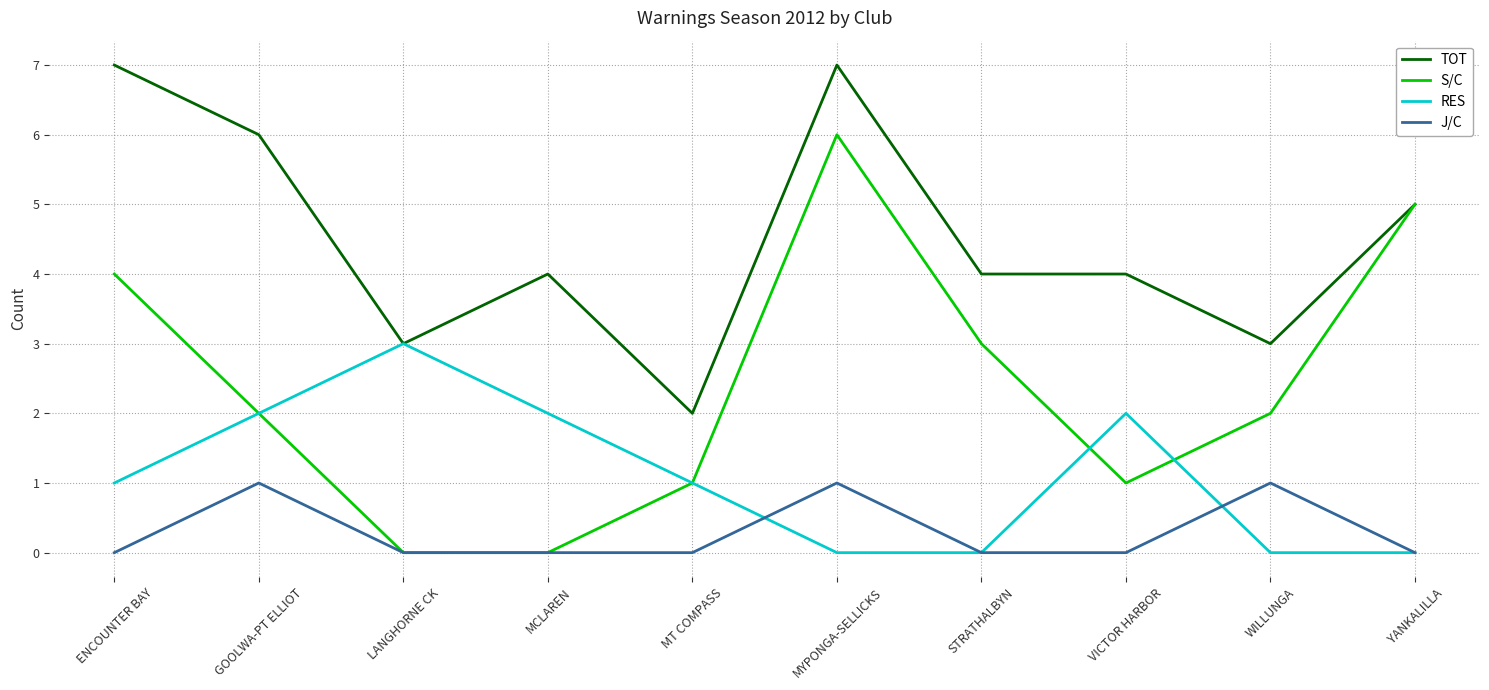

What position from the left is ENCOUNTER BAY?

1